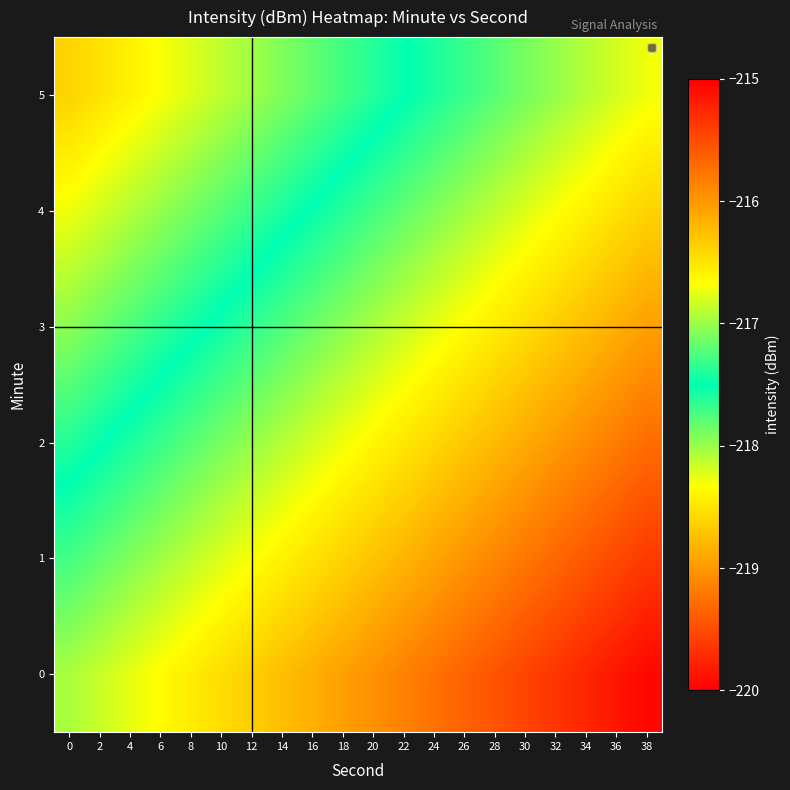

Count the number of data series in this chart.

6